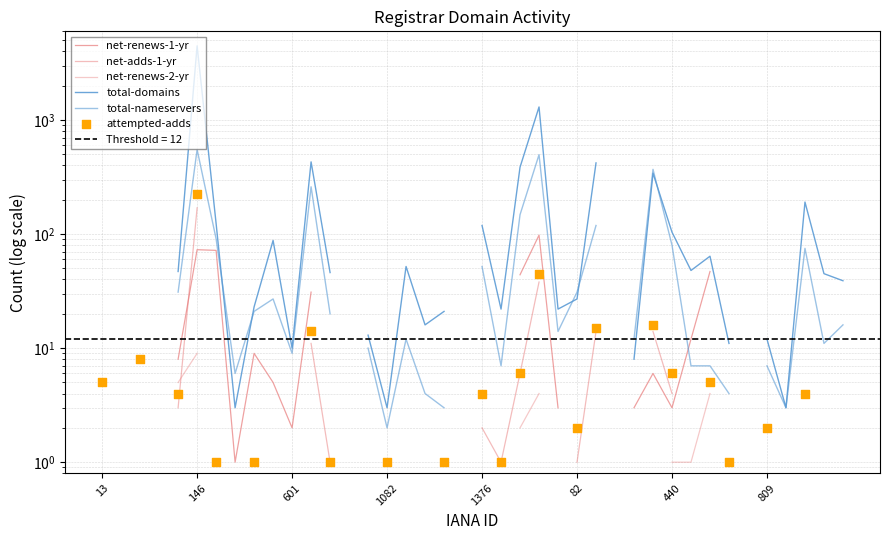

Is the value of net-renews-2-yr at 146 greater than the value of net-adds-1-yr at 13?

No